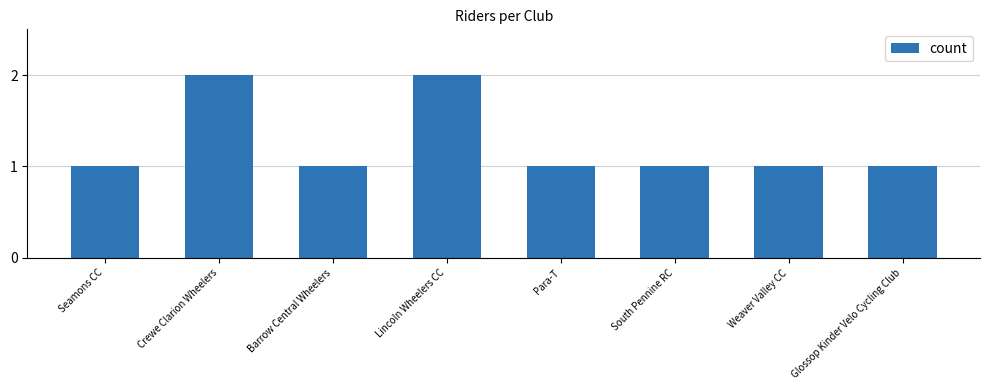

What is the maximum value shown in the chart?

2